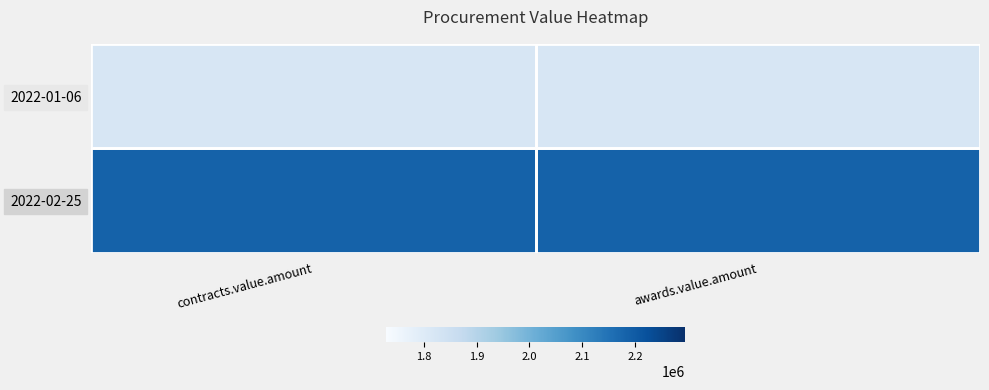

What is the smallest value displayed?

1820500